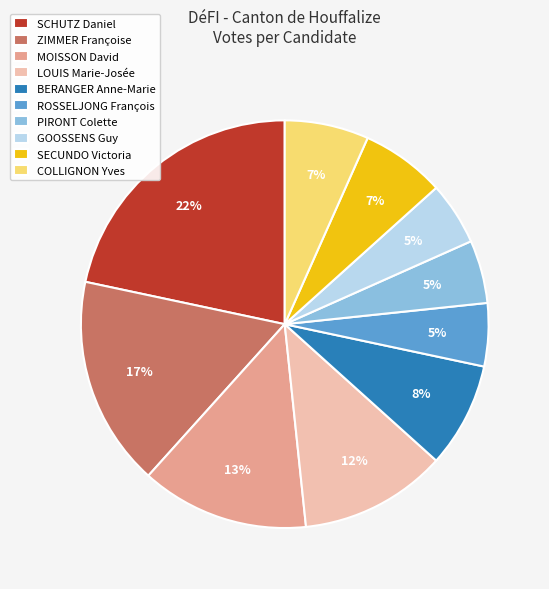

What percentage is the MOISSON David slice, to the nearest percent?

13%